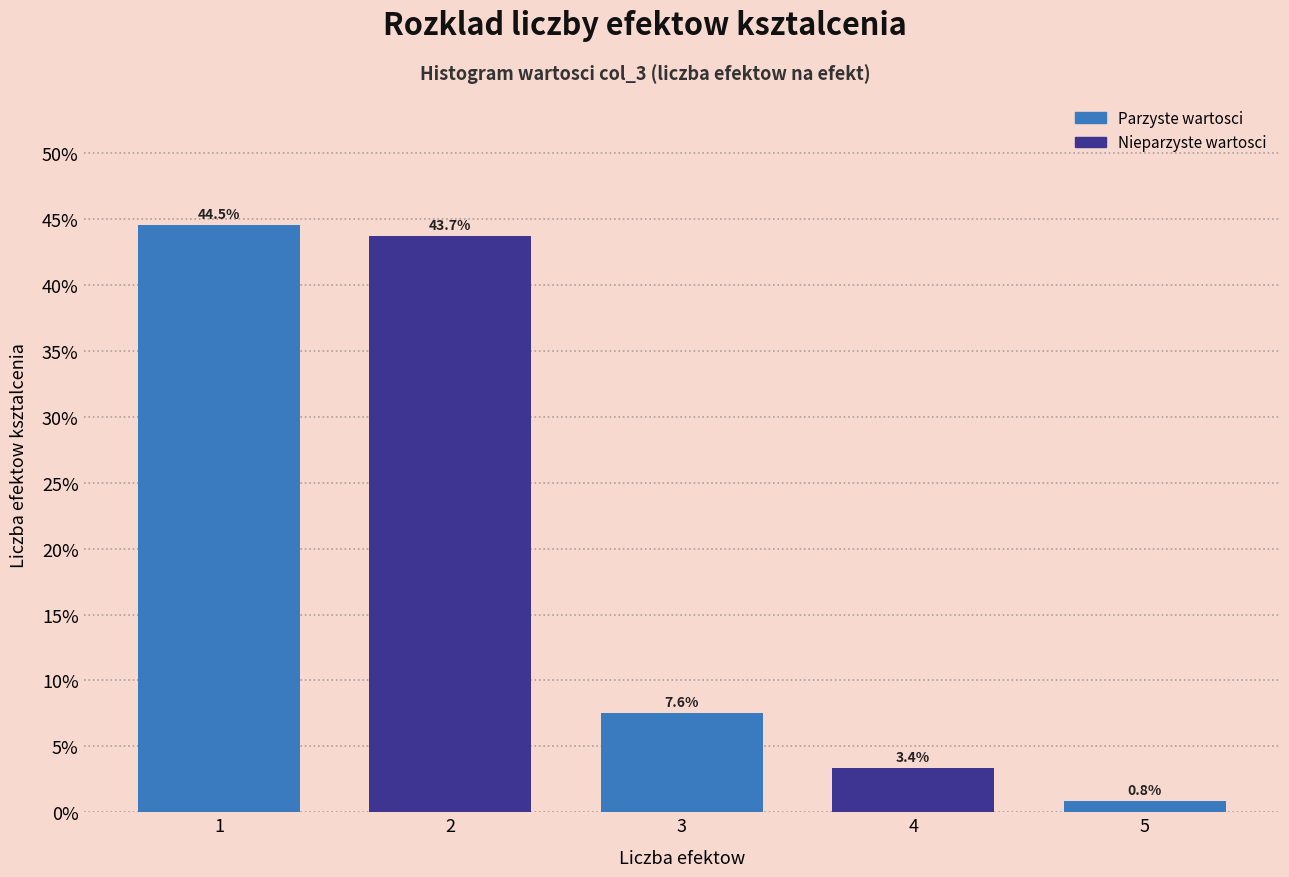

Reading left to right, list all the values displayed in this chart.

1=44.5	2=43.7	3=7.6	4=3.4	5=0.8